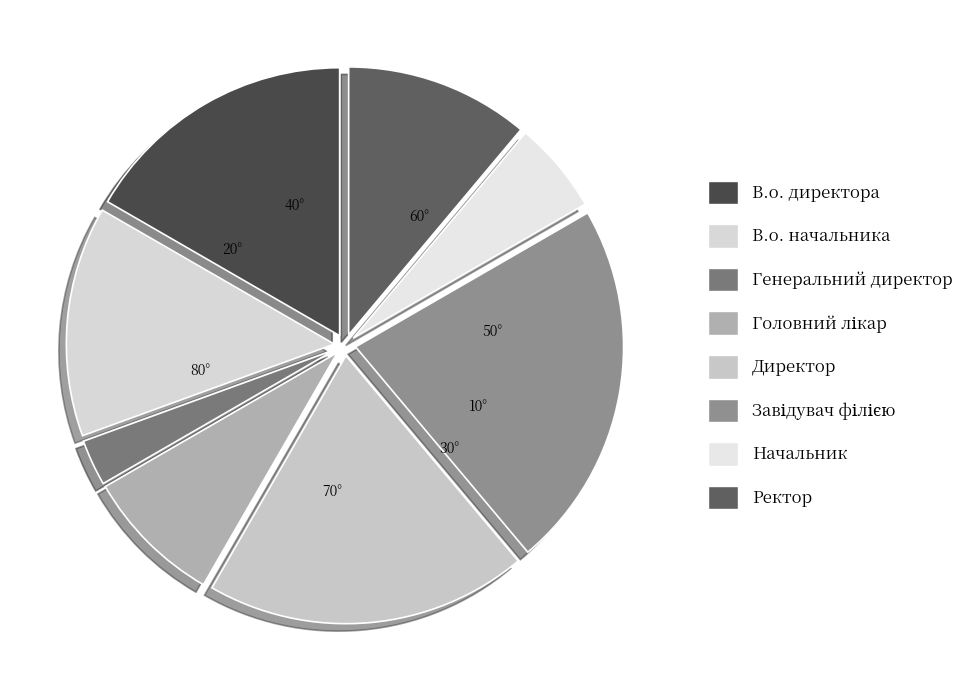

Is the sum of Генеральний директор and Завідувач філією greater than half?

No